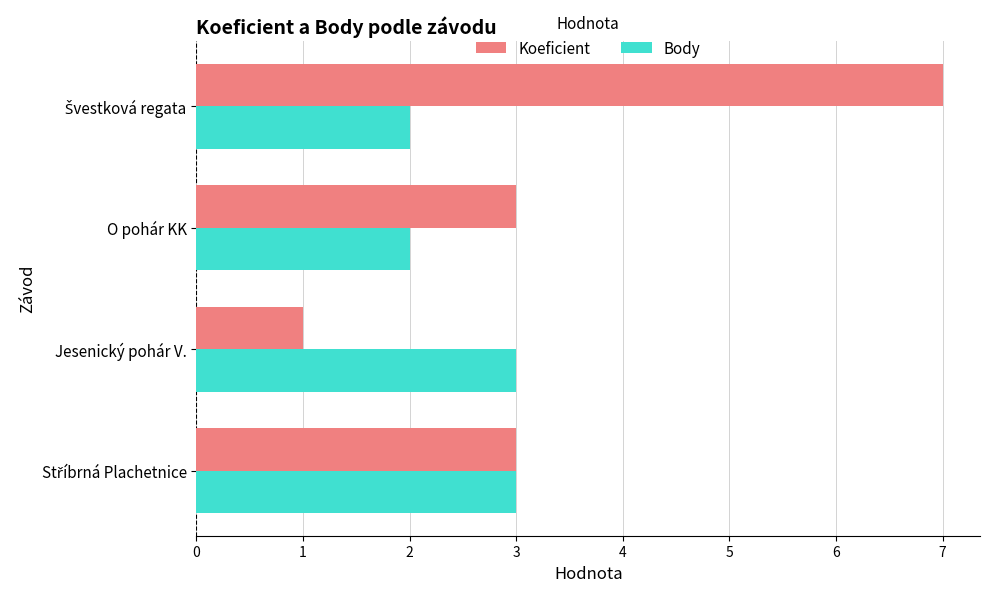

At O pohár KK, list the series in order from smallest to largest.

Body, Koeficient